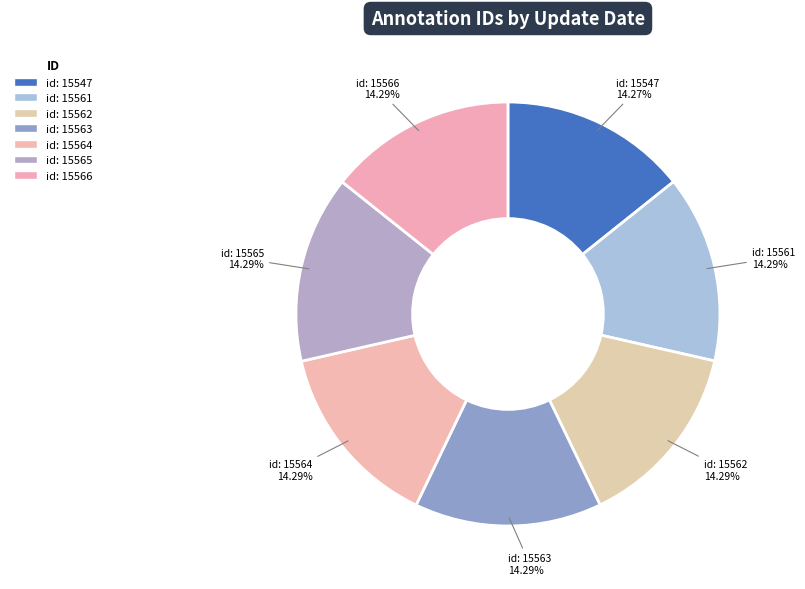

How many slices are in this pie chart?

7